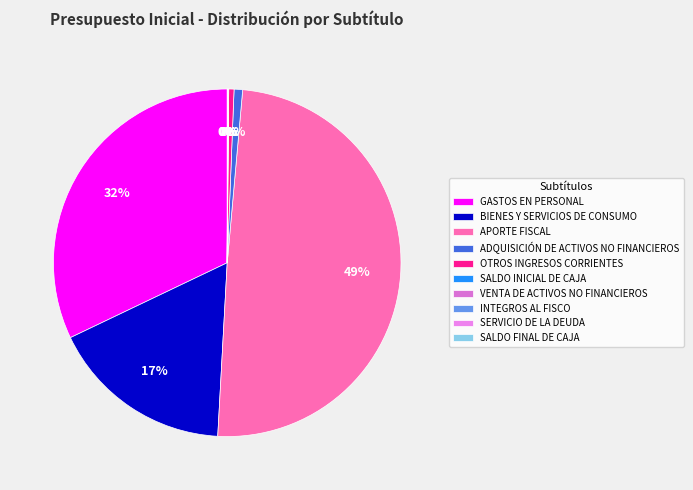

Which has a higher value, INTEGROS AL FISCO or OTROS INGRESOS CORRIENTES?

OTROS INGRESOS CORRIENTES